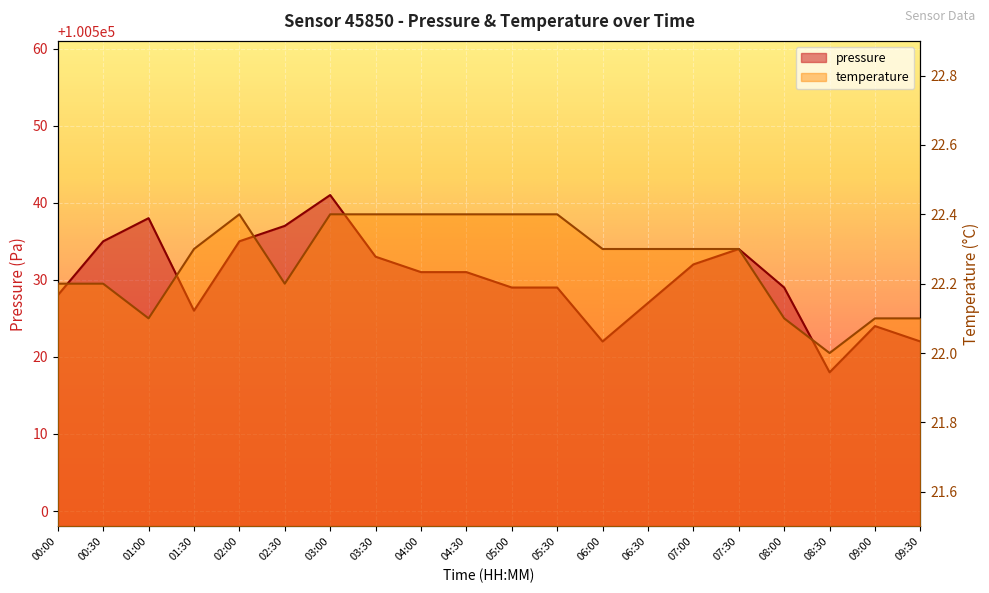

Reading left to right, list all the values displayed in this chart.

pressure: 00:00=100528.0	00:30=100535.0	01:00=100538.0	01:30=100526.0	02:00=100535.0	02:30=100537.0	03:00=100541.0	03:30=100533.0	04:00=100531.0	04:30=100531.0	05:00=100529.0	05:30=100529.0	06:00=100522.0	06:30=100527.0	07:00=100532.0	07:30=100534.0	08:00=100529.0	08:30=100518.0	09:00=100524.0	09:30=100522.0
temperature: 00:00=22.2	00:30=22.2	01:00=22.1	01:30=22.3	02:00=22.4	02:30=22.2	03:00=22.4	03:30=22.4	04:00=22.4	04:30=22.4	05:00=22.4	05:30=22.4	06:00=22.3	06:30=22.3	07:00=22.3	07:30=22.3	08:00=22.1	08:30=22.0	09:00=22.1	09:30=22.1